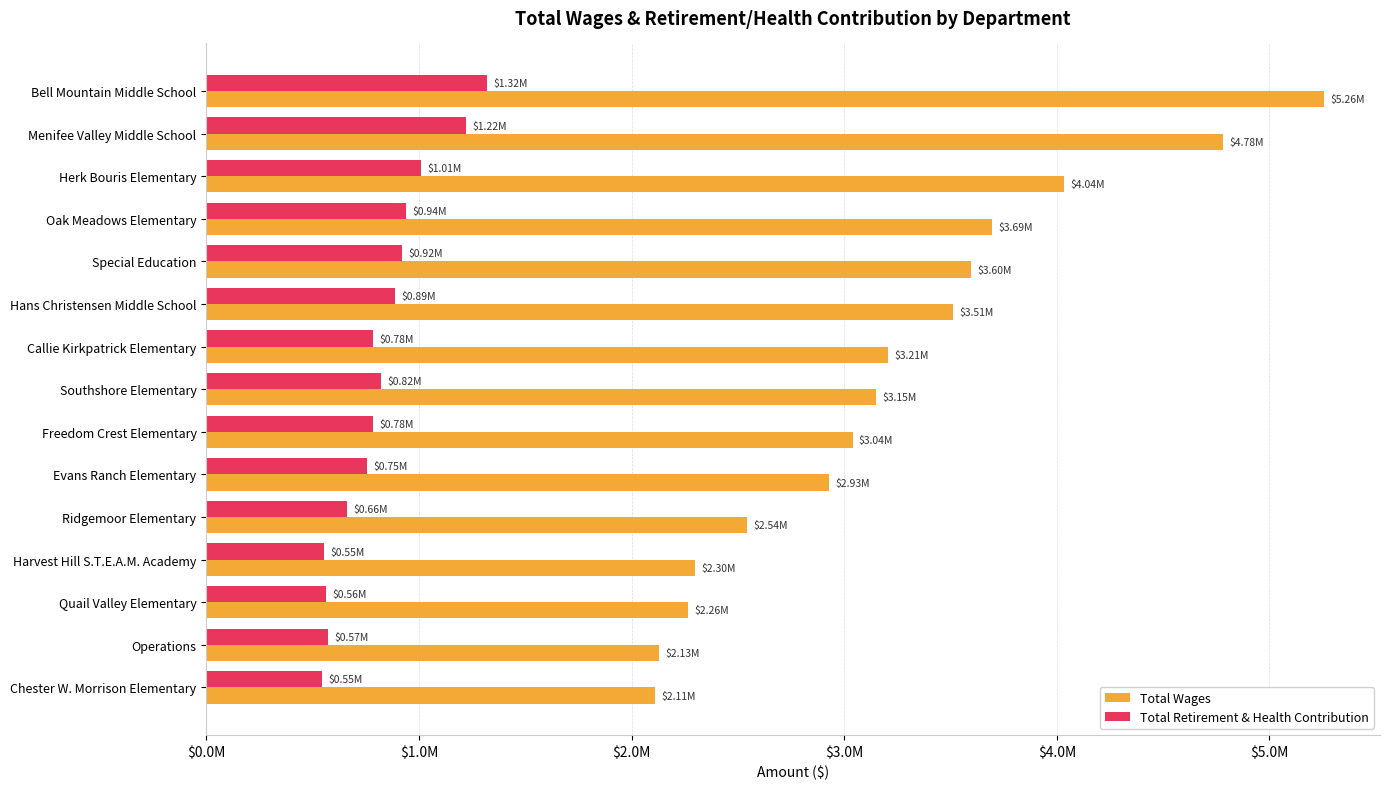

Where is Total Wages nearest to the value 3683897?

Oak Meadows Elementary